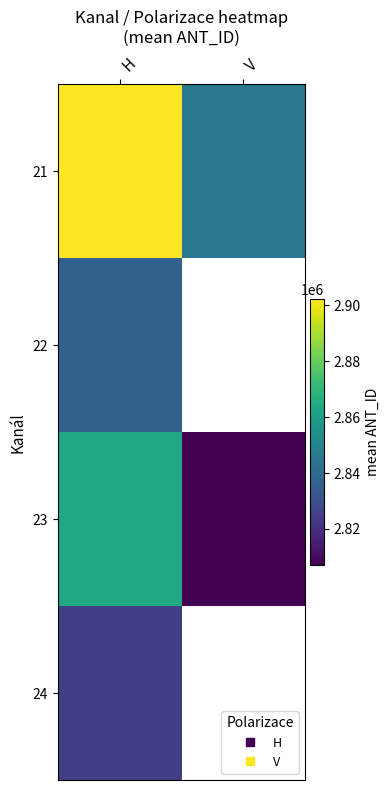

What is the difference between the maximum and minimum values in the 23 series?

56876.9